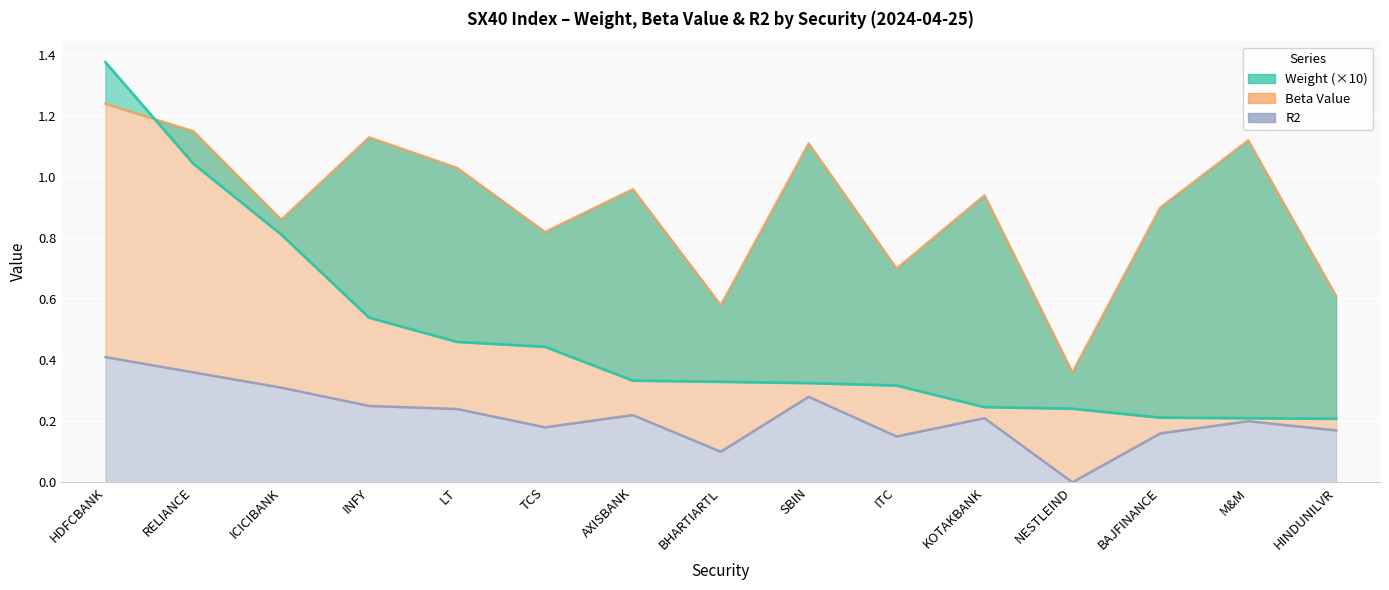

Is the value of Beta Value at KOTAKBANK greater than the value of R2 at HDFCBANK?

Yes